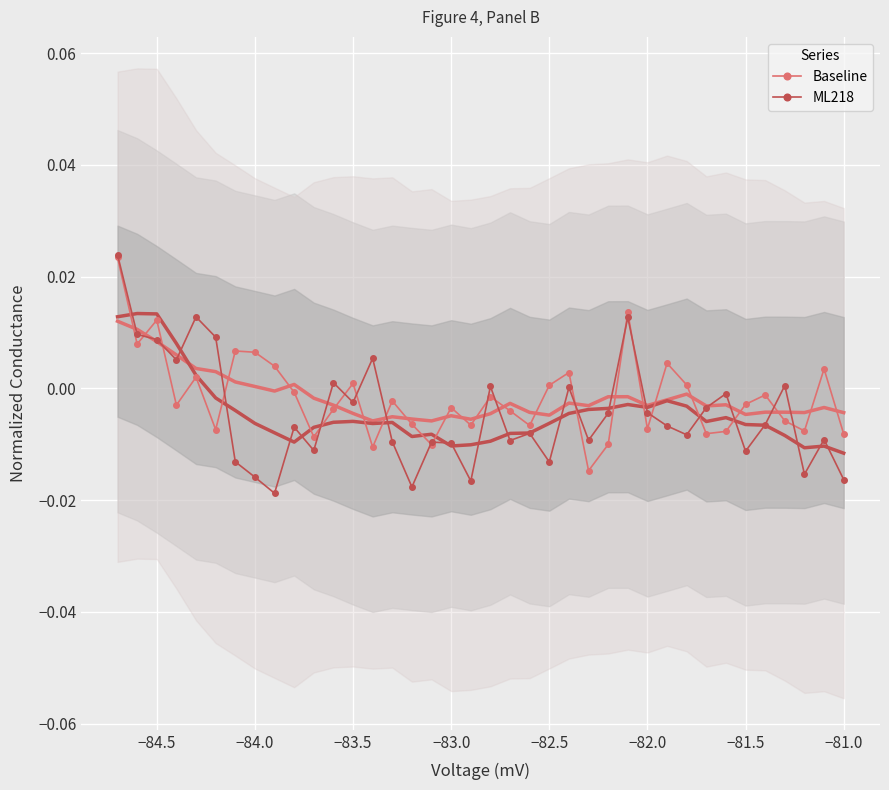

Where is the first local maximum for Baseline?

−84.5